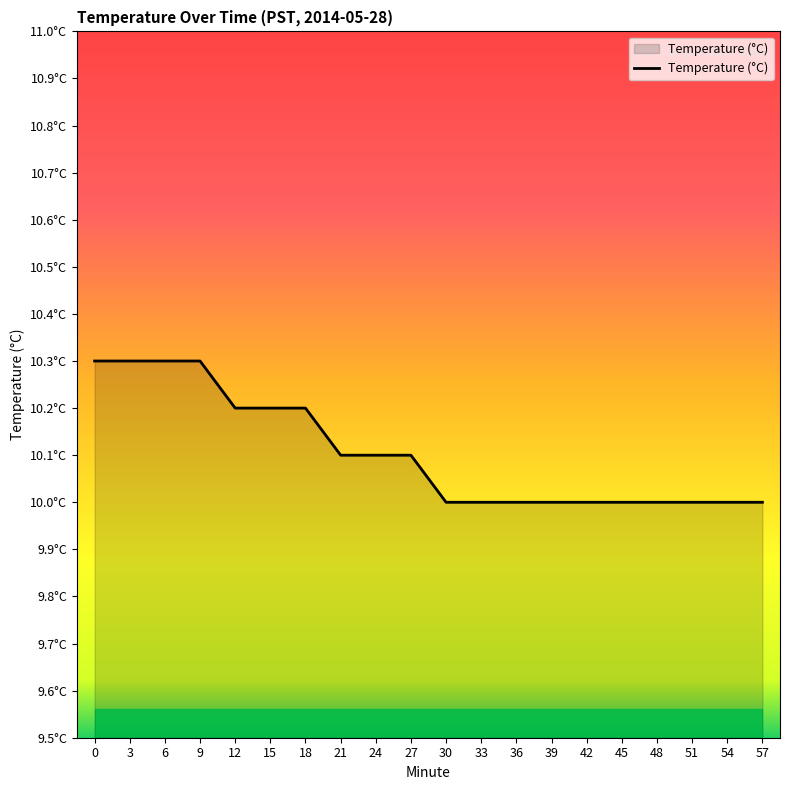

List the labels in order of value, smallest first.

30, 33, 36, 39, 42, 45, 48, 51, 54, 57, 21, 24, 27, 12, 15, 18, 0, 3, 6, 9